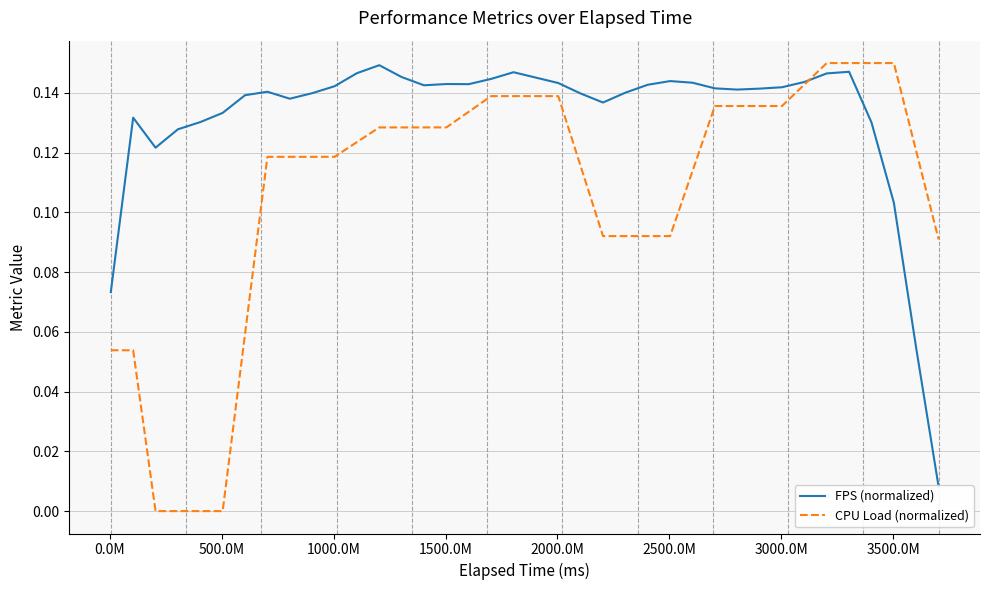

How many intersections are there between CPU Load (normalized) and FPS (normalized)?

1